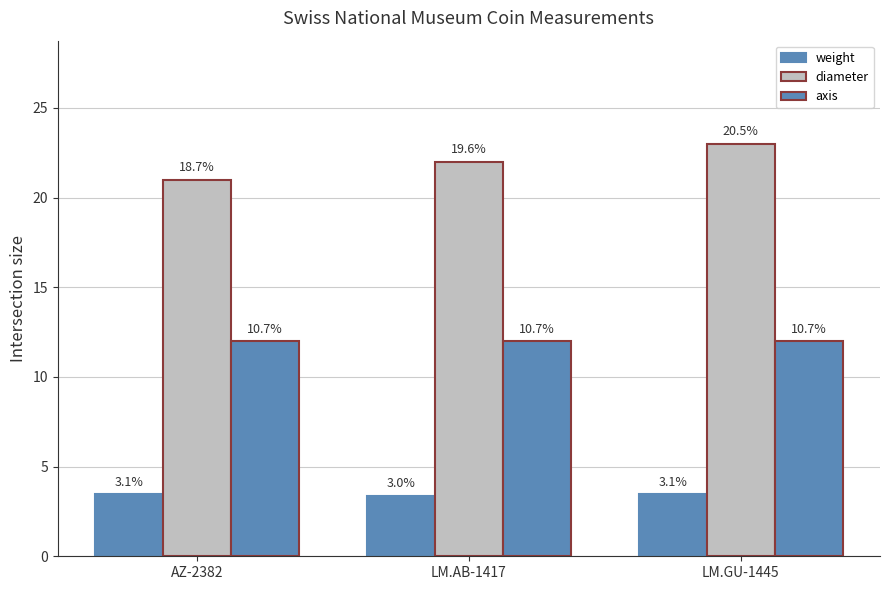

Is it true that axis equals 12.0 at LM.AB-1417?

True